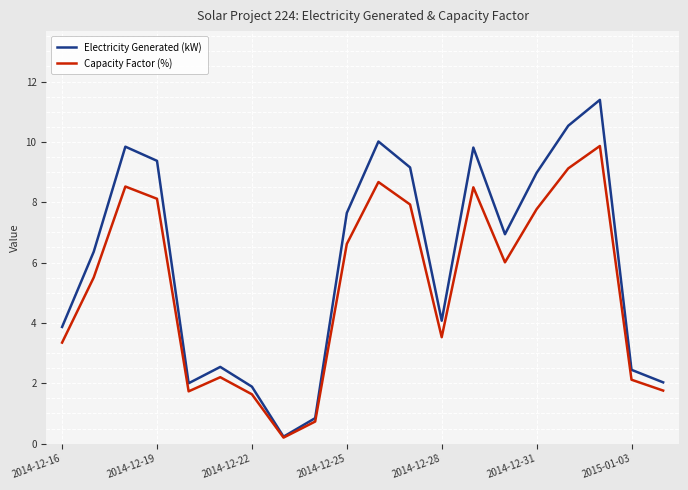

What is the minimum value shown in the chart?

0.2